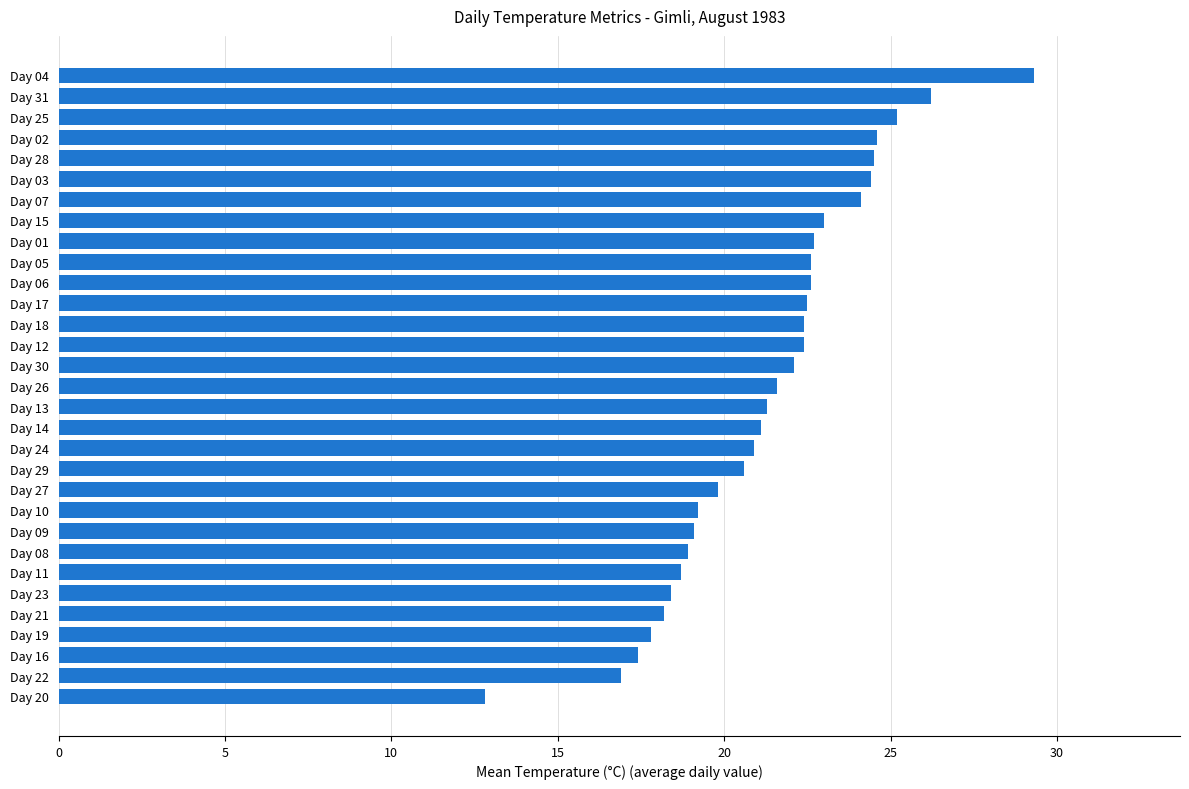

What is the label of the 11th bar from the bottom?

Day 27